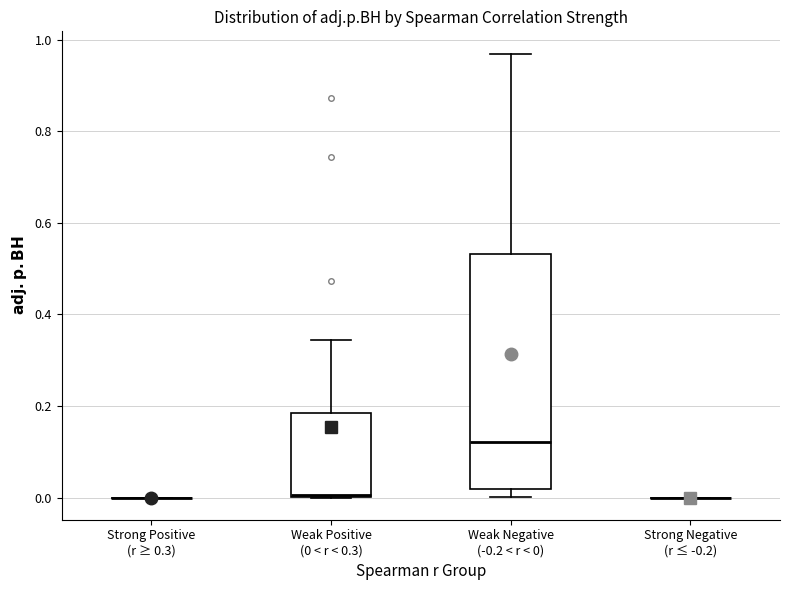

Reading left to right, transcribe this box plot: for each box, give where its median line is, the range the box spans, and where its two whiskers end, as read against the y-axis. The values are not printed on the chart, so give them approximately, as read against the axis.

Strong Positive (r ≥ 0.3): box collapsed to a line at 0.00, whiskers 0.00 to 0.00
Weak Positive (0 < r < 0.3): median 0.00, box 0.00 to 0.18, whiskers 0.00 to 0.34
Weak Negative (-0.2 < r < 0): median 0.12, box 0.02 to 0.54, whiskers 0.00 to 0.98
Strong Negative (r ≤ -0.2): box collapsed to a line at 0.00, whiskers 0.00 to 0.00